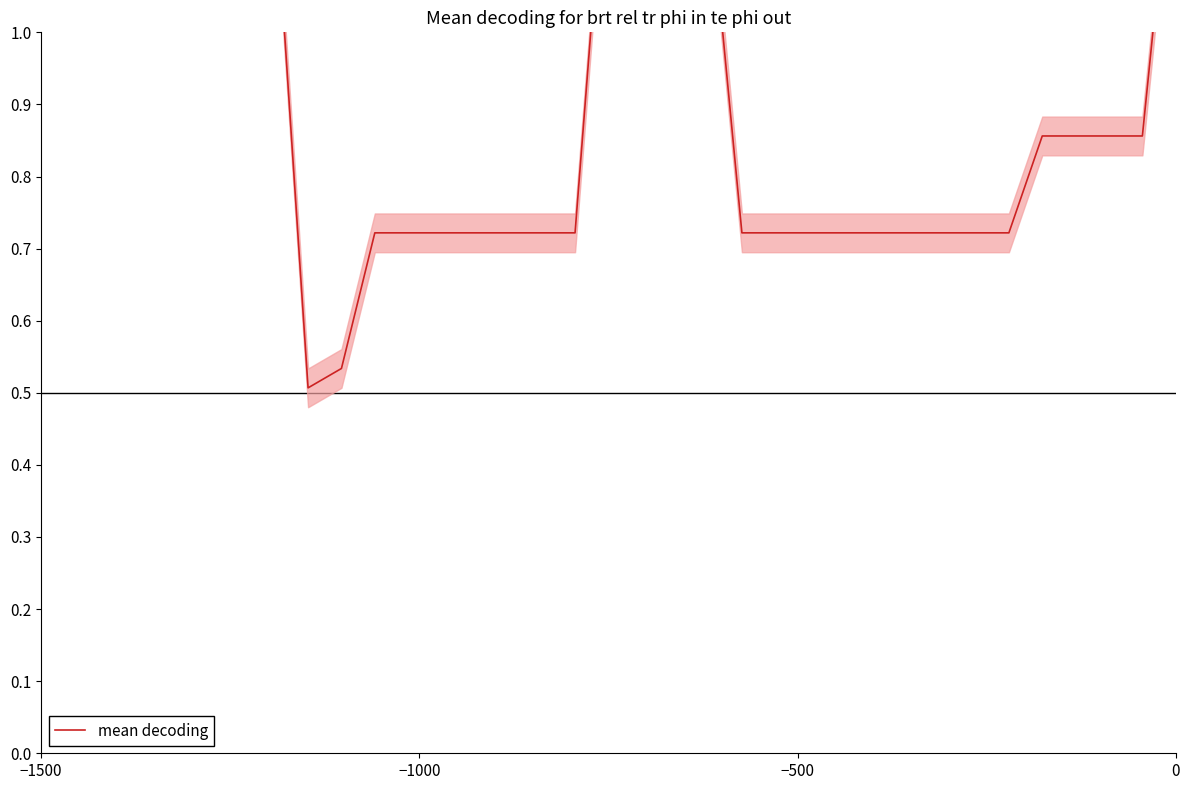

How many lines are shown in the chart?

1